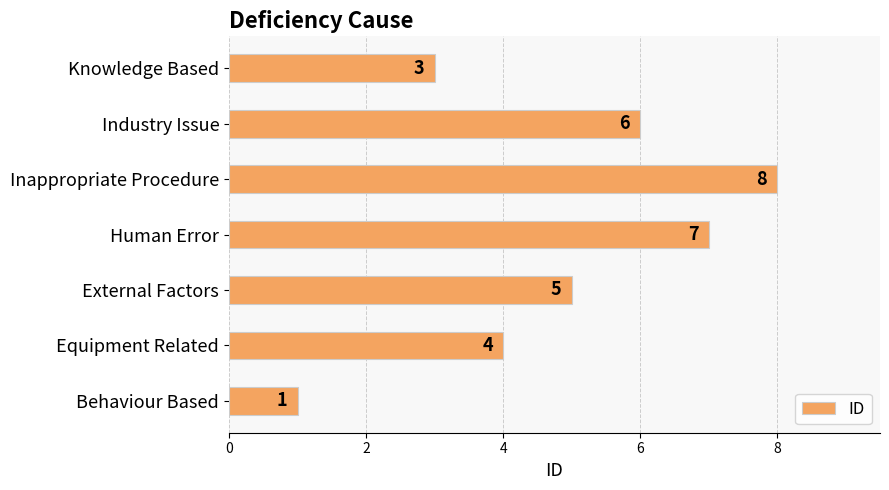

Reading top to bottom, list all the values displayed in this chart.

3	6	8	7	5	4	1